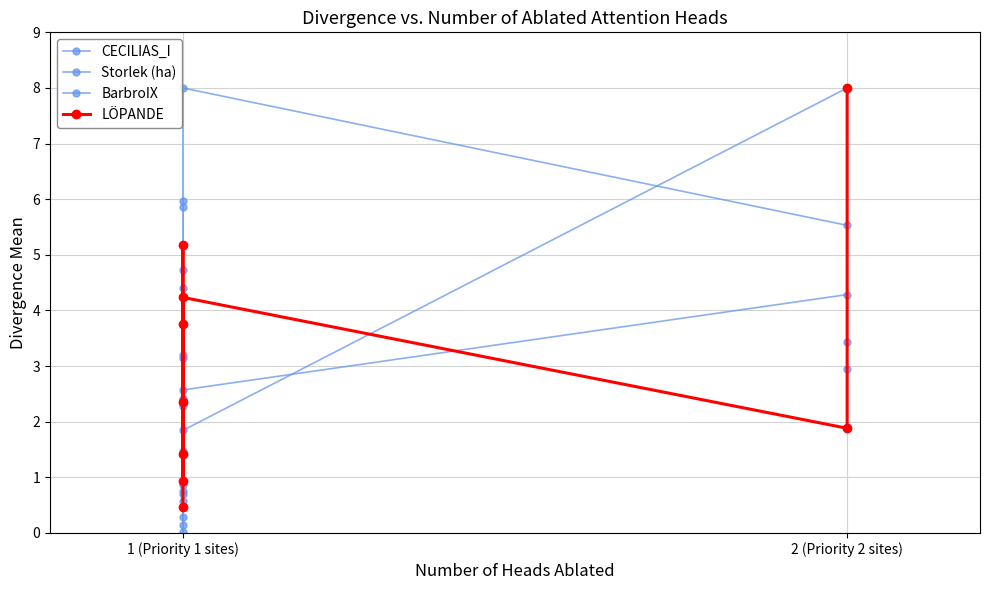

Which series has the largest total across all categories?

BarbroIX